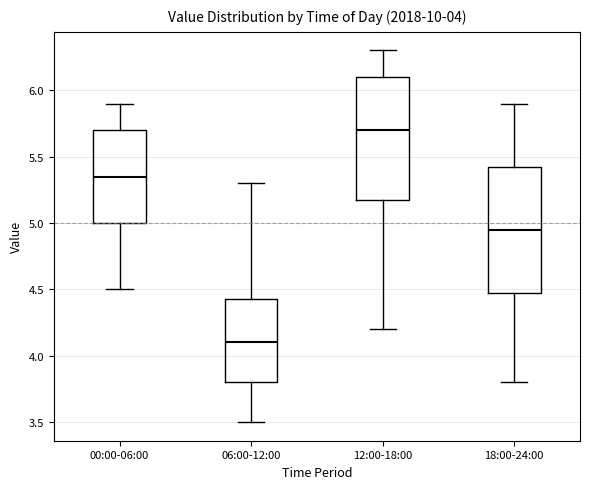

Which box has the highest median line?

12:00-18:00